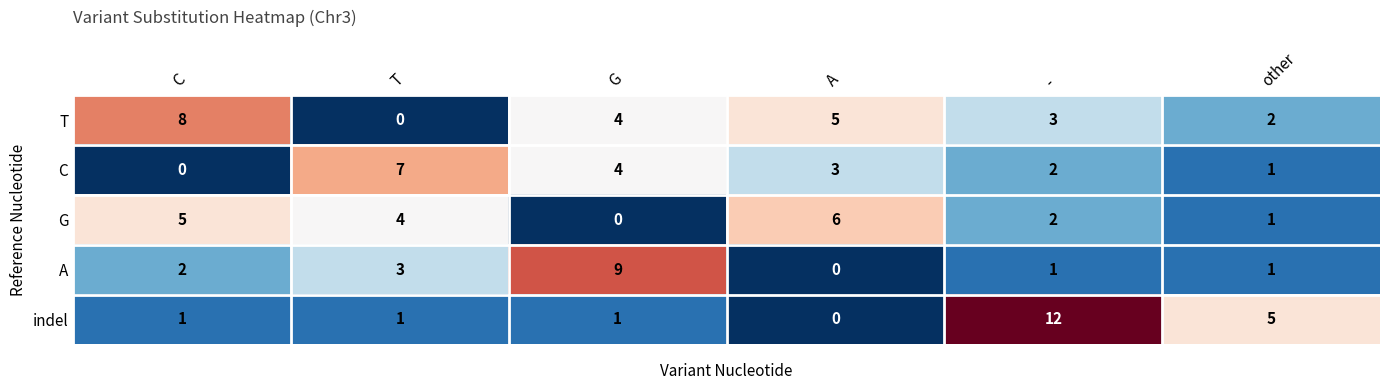

Which label corresponds to the largest value in the chart?

-